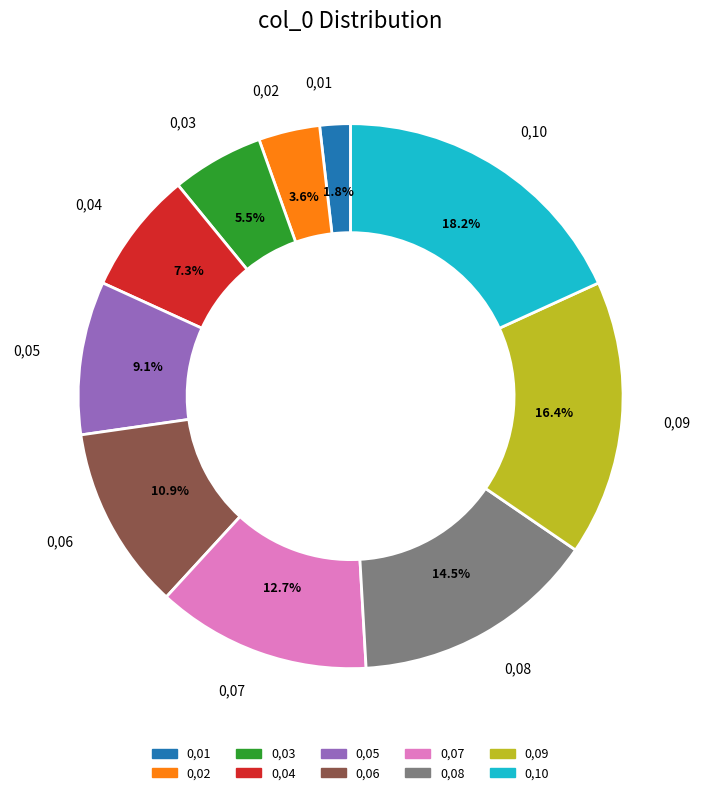

The 0,10 slice represents 18% of the pie. True or false?

True